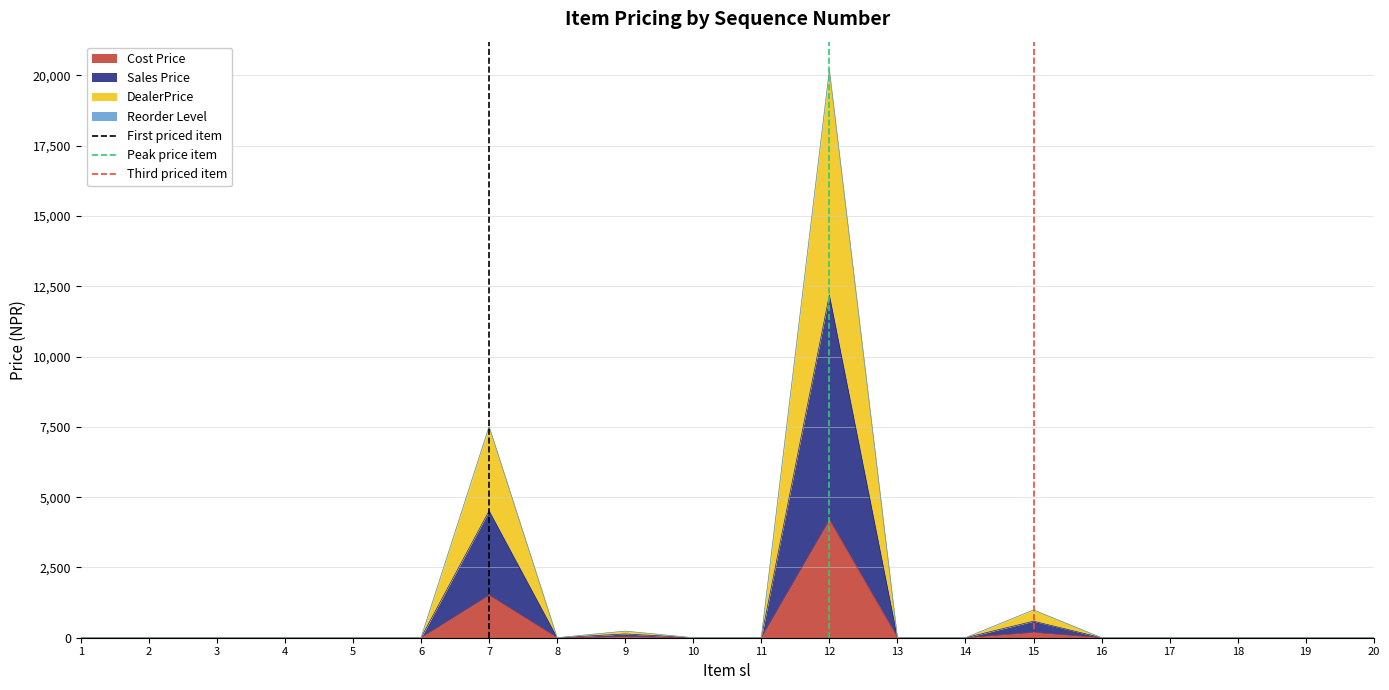

What is the difference between the maximum and minimum values in the First priced item series?

1